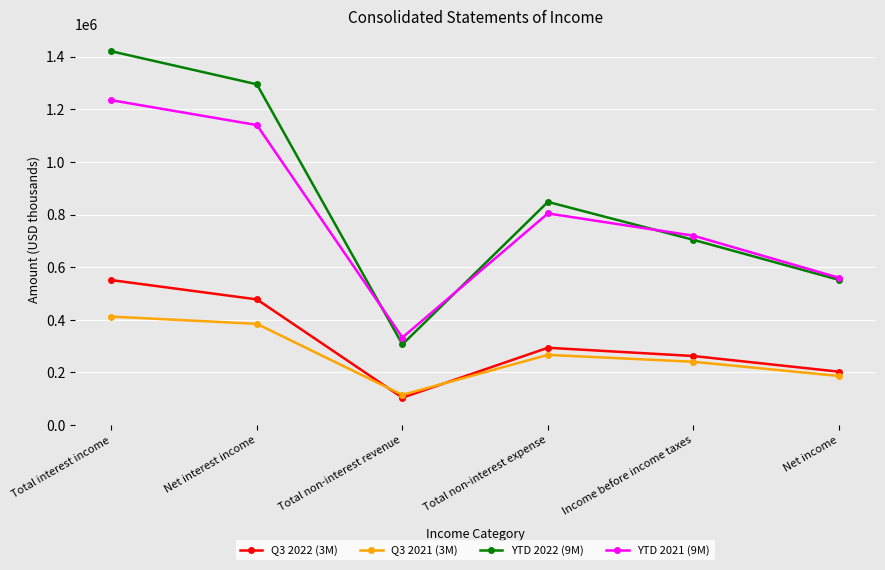

True or false: YTD 2021 (9M) has a value of 121324 at Net income.

False